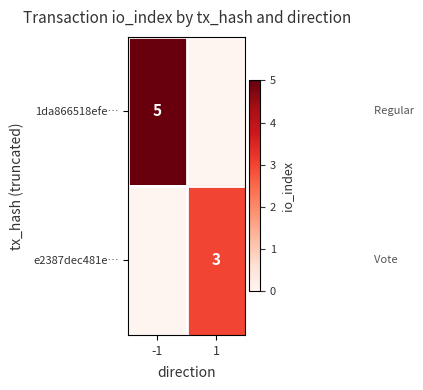

Between -1 and 1, which is larger?

-1